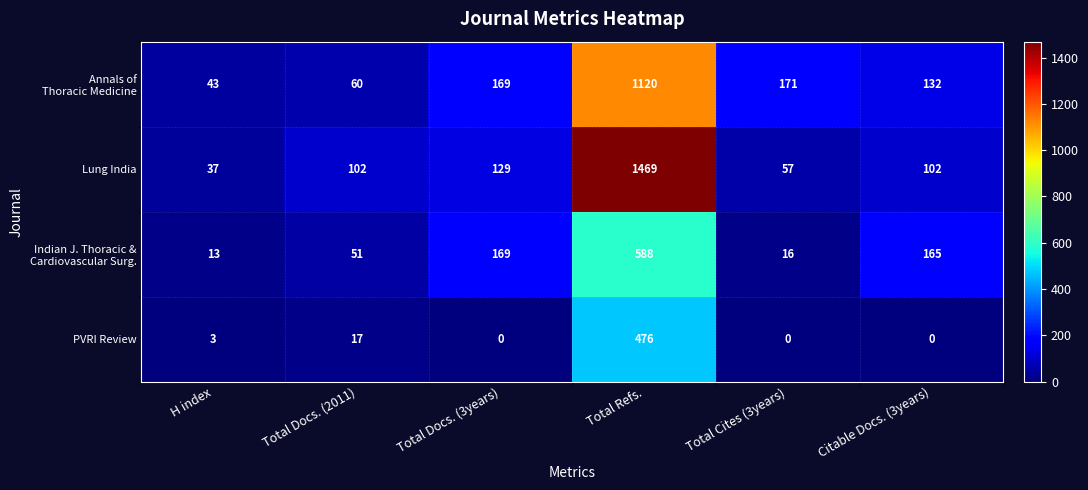

Is it true that PVRI Review equals 251 at Citable Docs. (3years)?

False